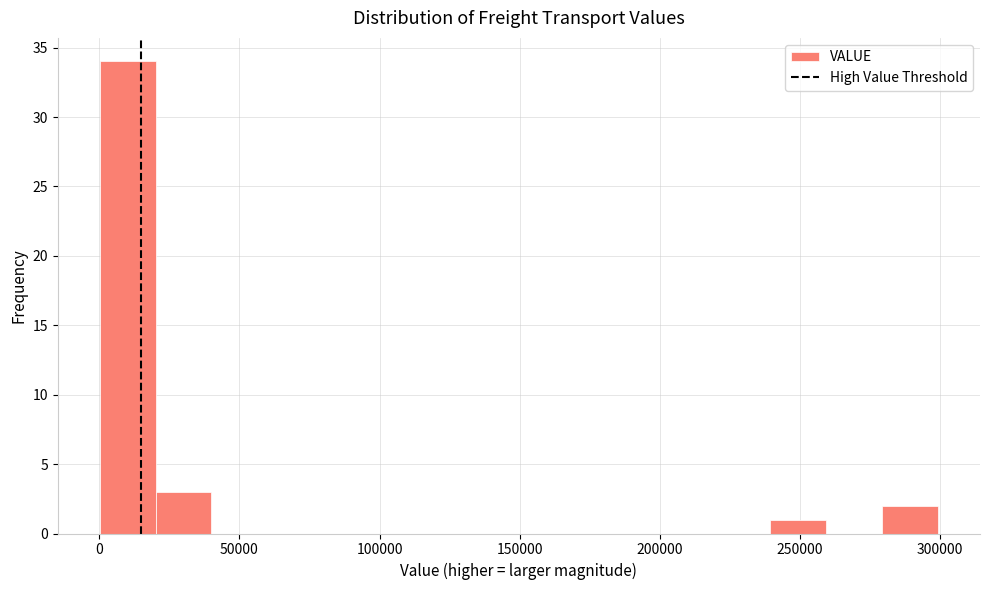

Read against the x-axis, roughly where is the centre of the tallest bar?

10000